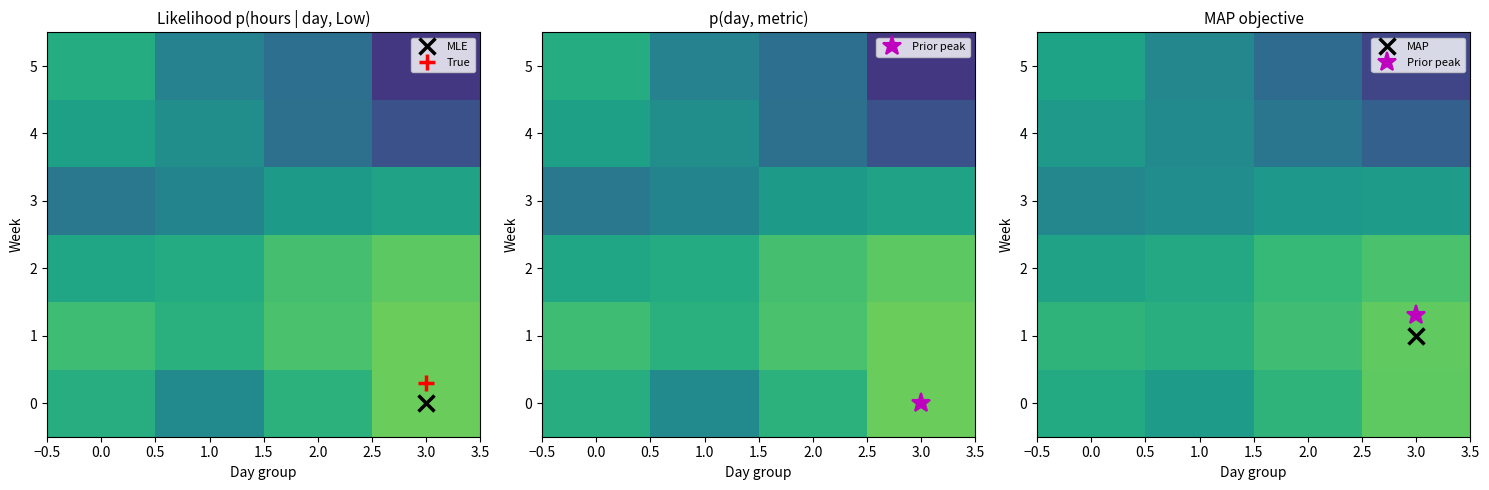

The value of 2 at 3.0 is 17.7. True or false?

False